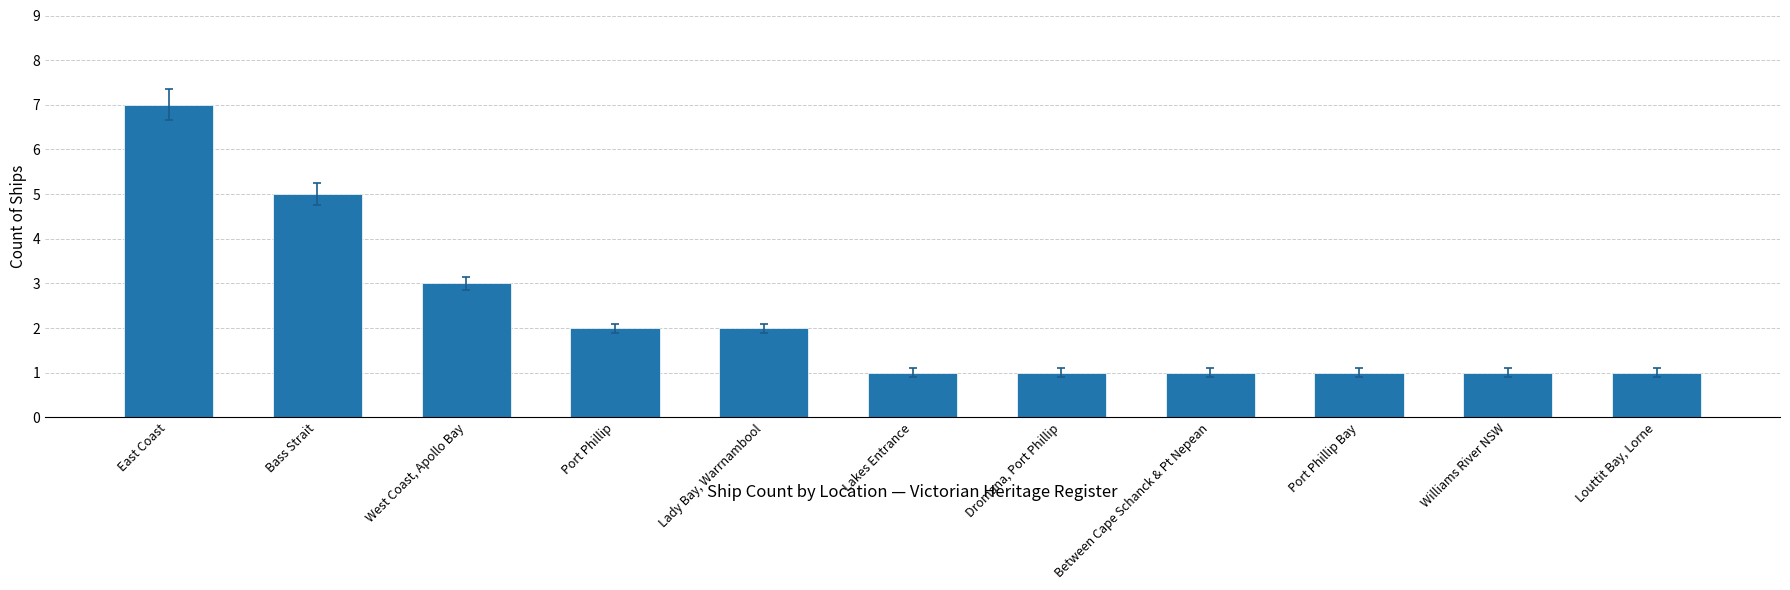

What is the value of the 2nd bar from the left?

5